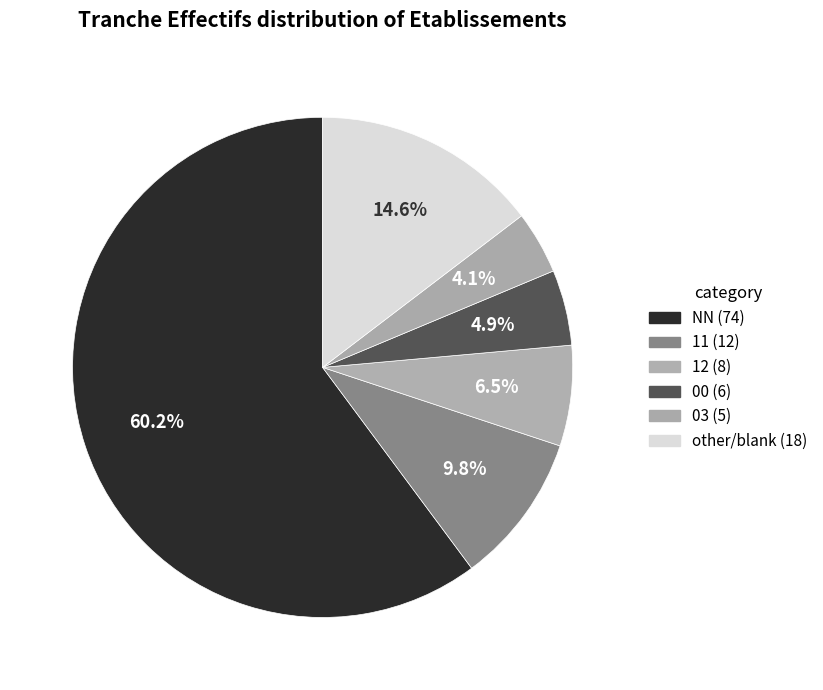

What is the smallest slice in the pie chart?

03